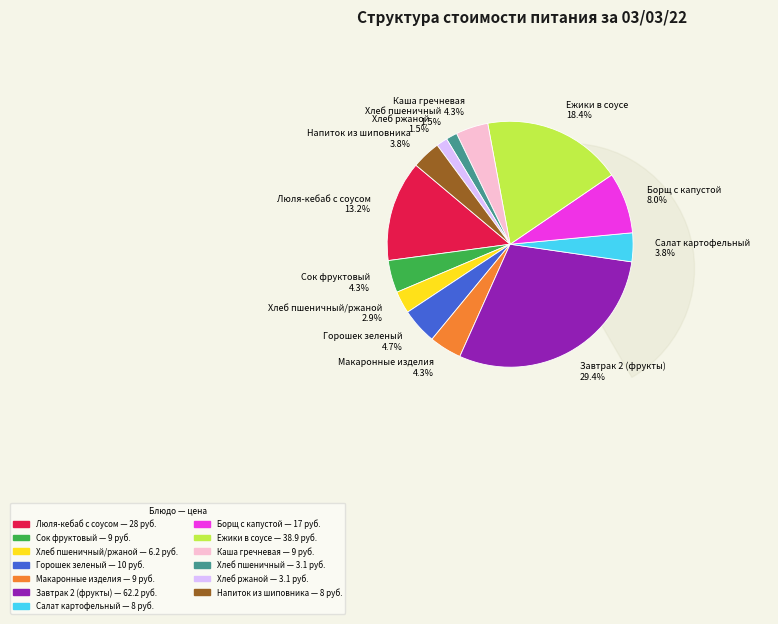

Is Горошек зеленый the majority of the pie?

No